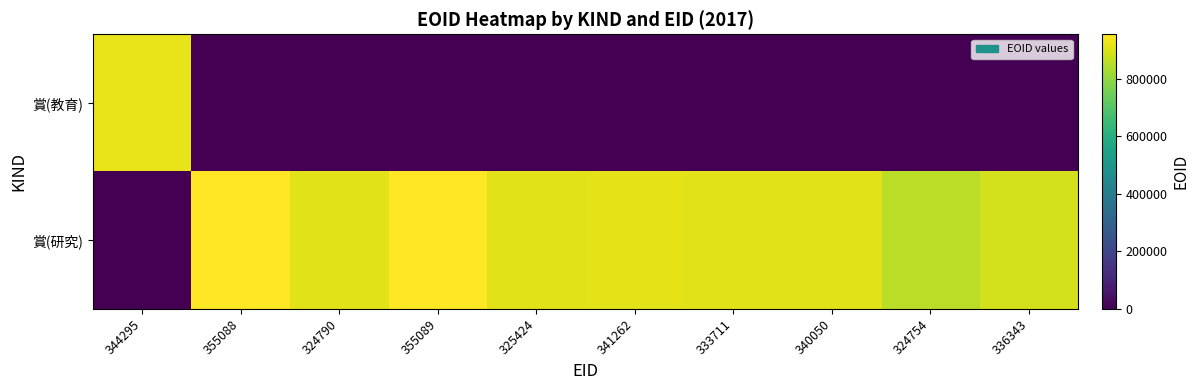

Reading right to left, list all the values displayed in this chart.

賞(教育): 336343=0	324754=0	340050=0	333711=0	341262=0	325424=0	355089=0	324790=0	355088=0	344295=921886
賞(研究): 336343=888404	324754=856227	340050=911390	333711=912131	341262=916162	325424=912132	355089=953793	324790=912133	355088=953791	344295=0